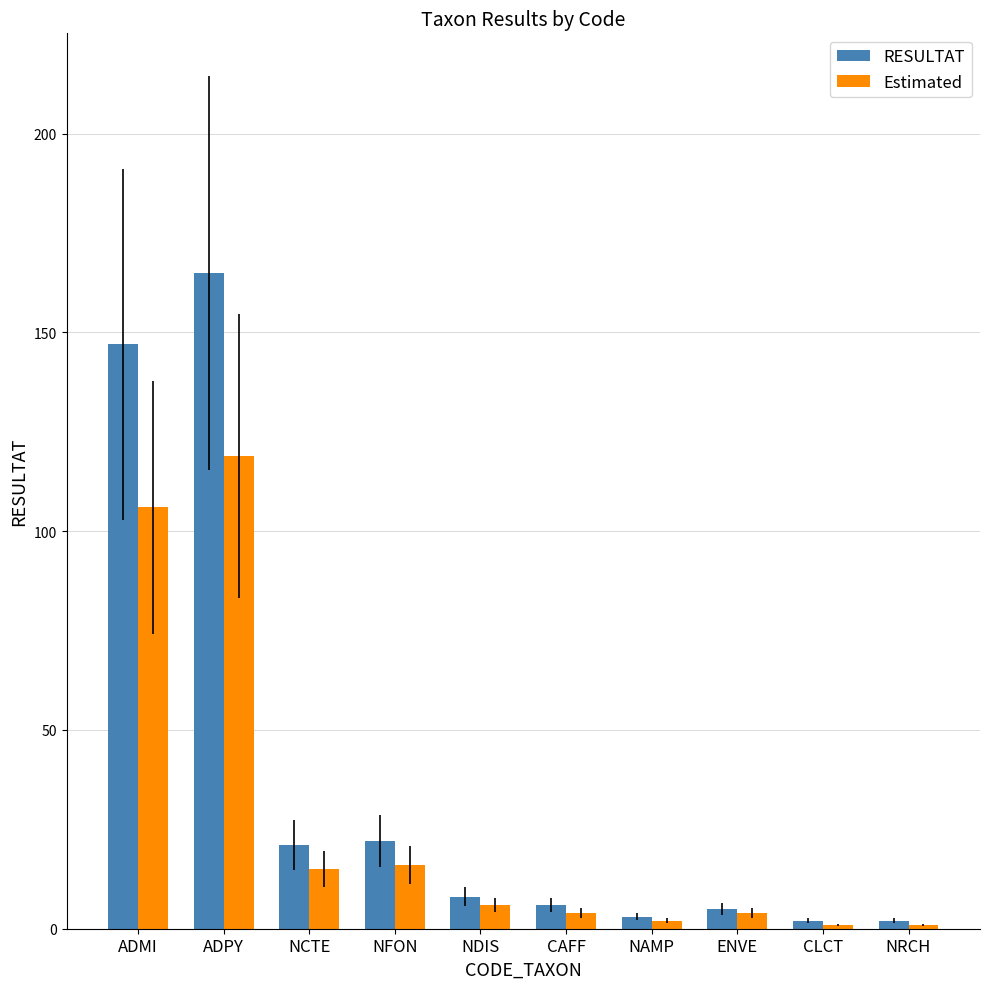

What is the lowest value of the RESULTAT series?

2